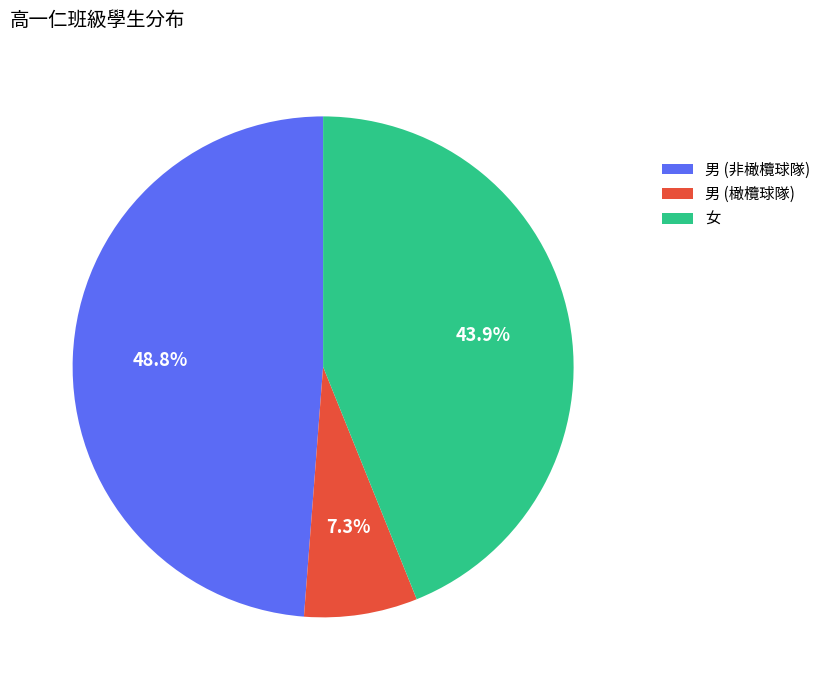

Which has a higher value, 女 or 男 (非橄欖球隊)?

男 (非橄欖球隊)